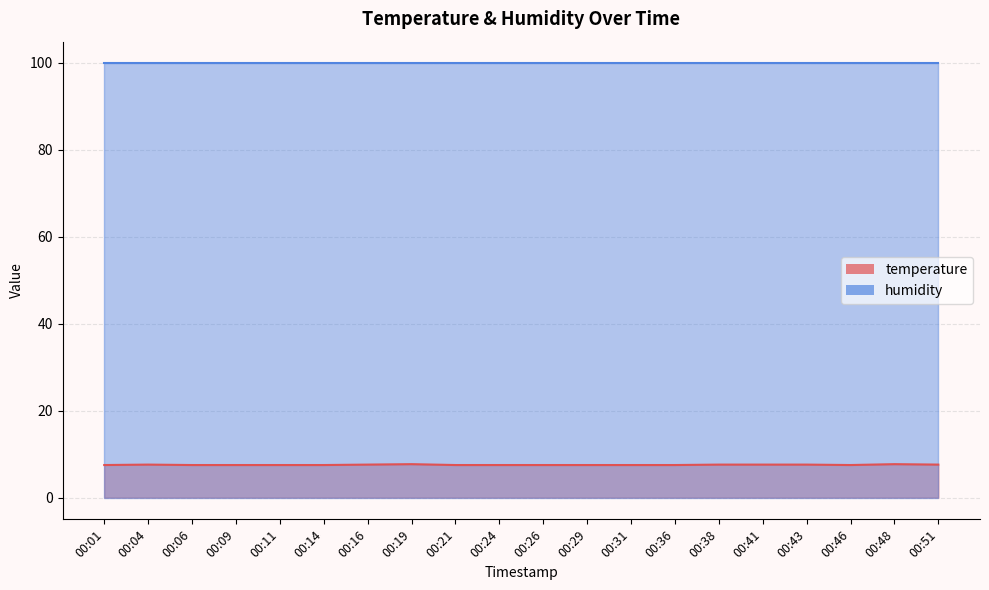

True or false: the data shows 13.5 at 00:19.

False